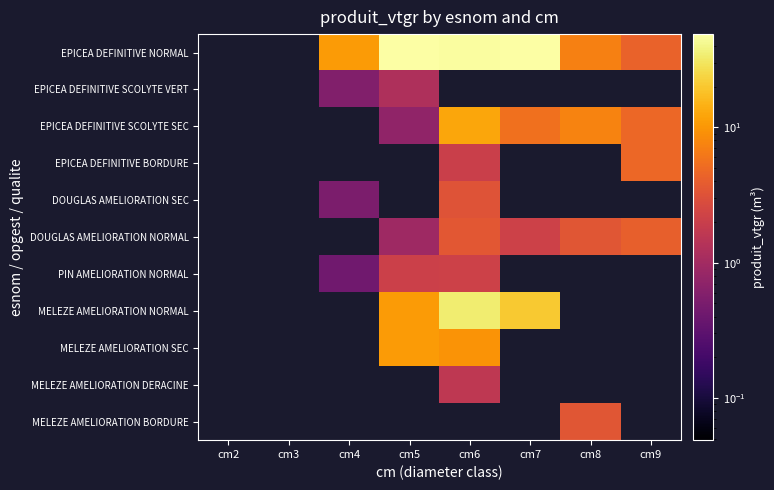

Reading left to right, transcribe all the data shown in this chart.

EPICEA DEFINITIVE NORMAL: cm2=0.0	cm3=0.0	cm4=10.5	cm5=47.6	cm6=47.4	cm7=48.8	cm8=7.0	cm9=4.3
EPICEA DEFINITIVE SCOLYTE VERT: cm2=0.0	cm3=0.0	cm4=0.6	cm5=1.2	cm6=0.0	cm7=0.0	cm8=0.0	cm9=0.0
EPICEA DEFINITIVE SCOLYTE SEC: cm2=0.0	cm3=0.0	cm4=0.0	cm5=0.7	cm6=12.4	cm7=5.5	cm8=7.4	cm9=4.8
EPICEA DEFINITIVE BORDURE: cm2=0.0	cm3=0.0	cm4=0.0	cm5=0.0	cm6=2.1	cm7=0.0	cm8=0.0	cm9=4.8
DOUGLAS AMELIORATION SEC: cm2=0.0	cm3=0.0	cm4=0.5	cm5=0.0	cm6=3.3	cm7=0.0	cm8=0.0	cm9=0.0
DOUGLAS AMELIORATION NORMAL: cm2=0.0	cm3=0.0	cm4=0.0	cm5=0.9	cm6=3.5	cm7=2.2	cm8=3.4	cm9=4.1
PIN AMELIORATION NORMAL: cm2=0.0	cm3=0.0	cm4=0.4	cm5=2.1	cm6=2.1	cm7=0.0	cm8=0.0	cm9=0.0
MELEZE AMELIORATION NORMAL: cm2=0.0	cm3=0.0	cm4=0.0	cm5=10.7	cm6=33.7	cm7=20.3	cm8=0.0	cm9=0.0
MELEZE AMELIORATION SEC: cm2=0.0	cm3=0.0	cm4=0.0	cm5=10.7	cm6=9.7	cm7=0.0	cm8=0.0	cm9=0.0
MELEZE AMELIORATION DERACINE: cm2=0.0	cm3=0.0	cm4=0.0	cm5=0.0	cm6=1.6	cm7=0.0	cm8=0.0	cm9=0.0
MELEZE AMELIORATION BORDURE: cm2=0.0	cm3=0.0	cm4=0.0	cm5=0.0	cm6=0.0	cm7=0.0	cm8=3.4	cm9=0.0